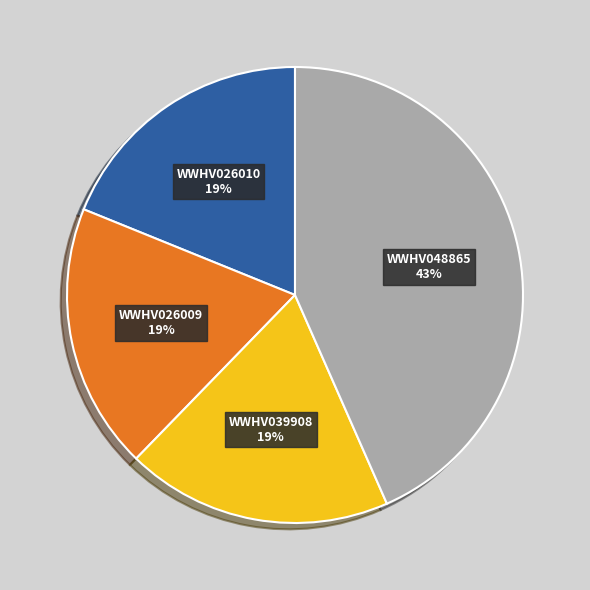

Which slice is the largest?

WWHV048865